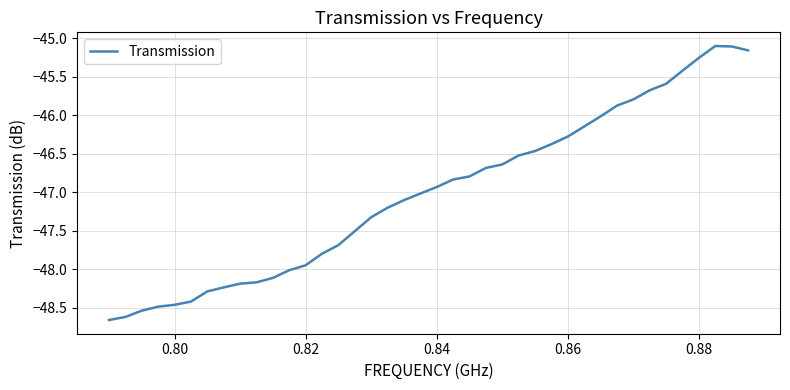

What is the minimum value shown in the chart?

-48.7